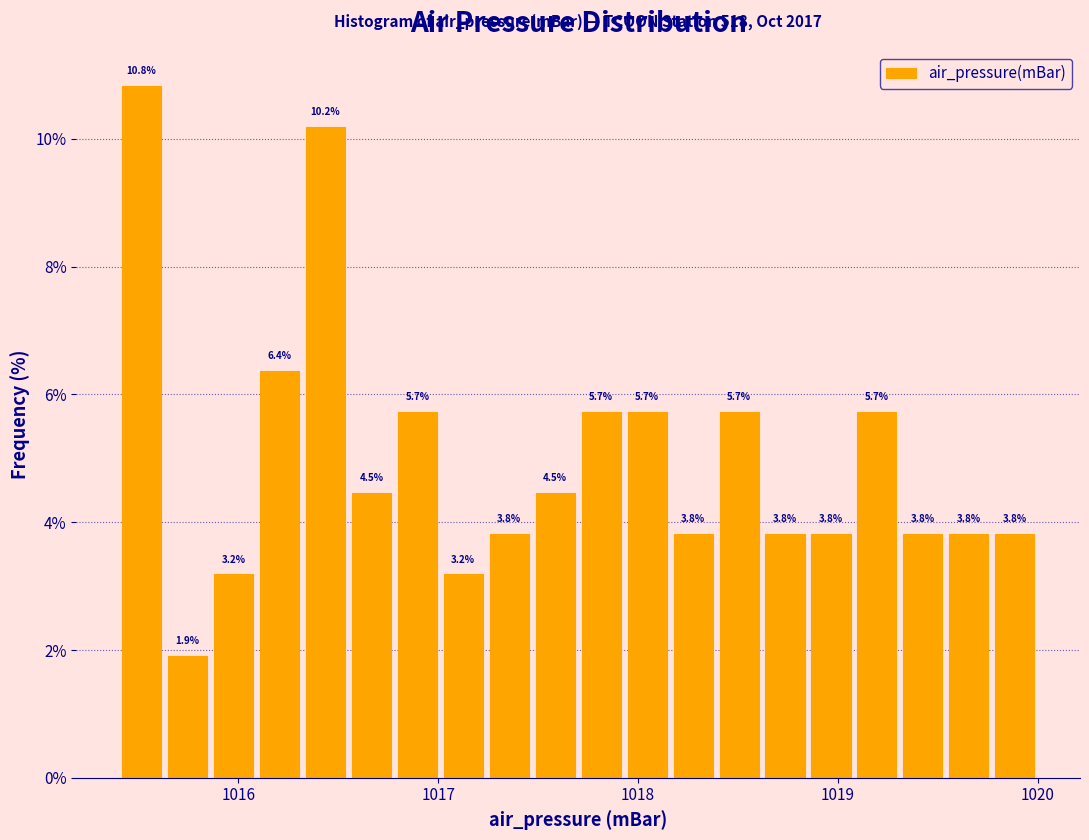

Read against the x-axis, roughly where is the centre of the tallest bar?

1015.5